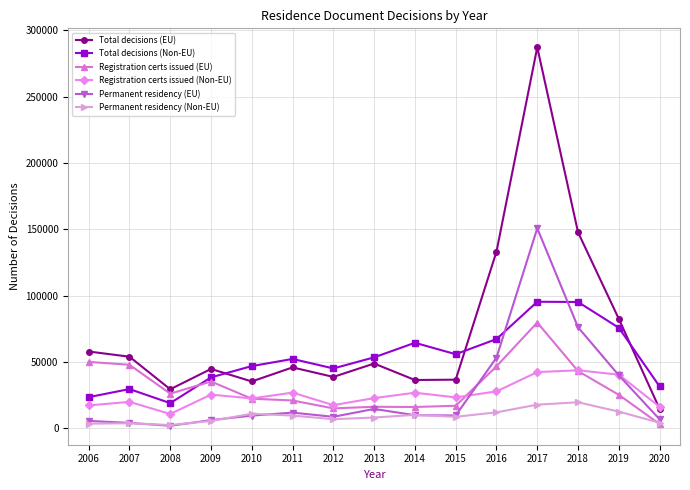

What is the greatest value displayed?

287269